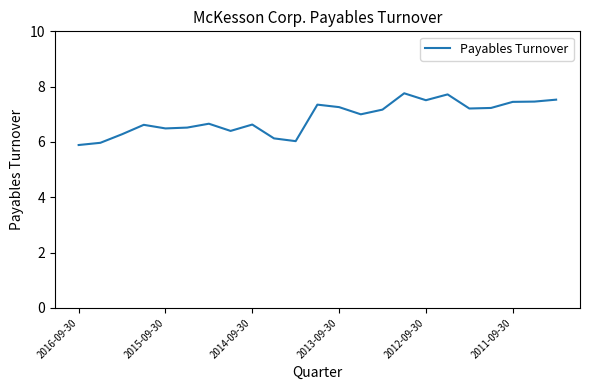

What is the maximum value shown in the chart?

7.8